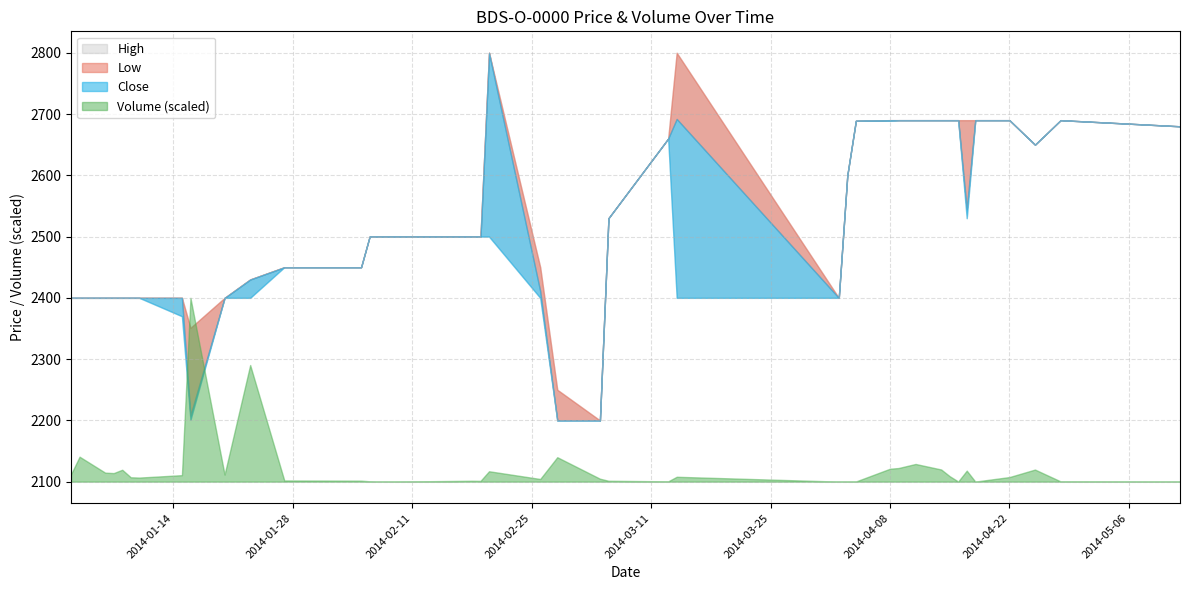

What is the label of the 33rd point from the right?

2014-01-15